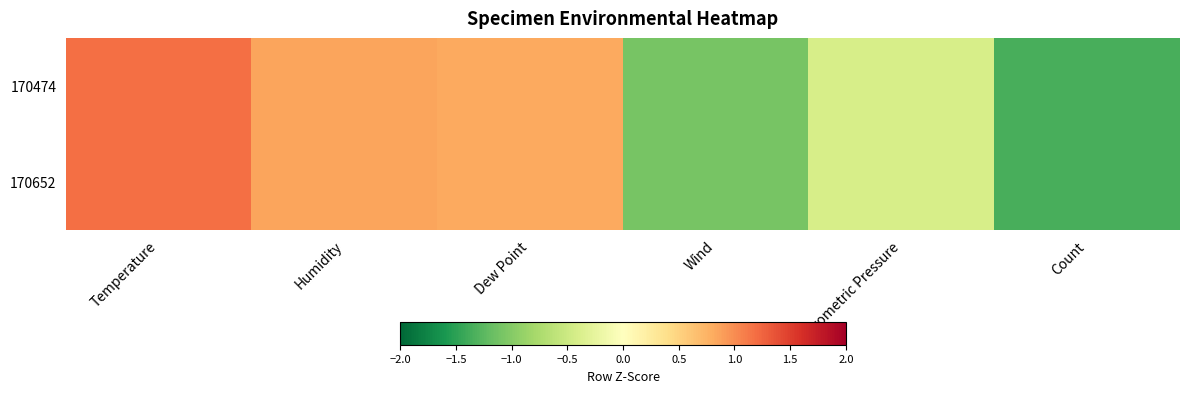

At how many categories does at least one series exceed 0?

3